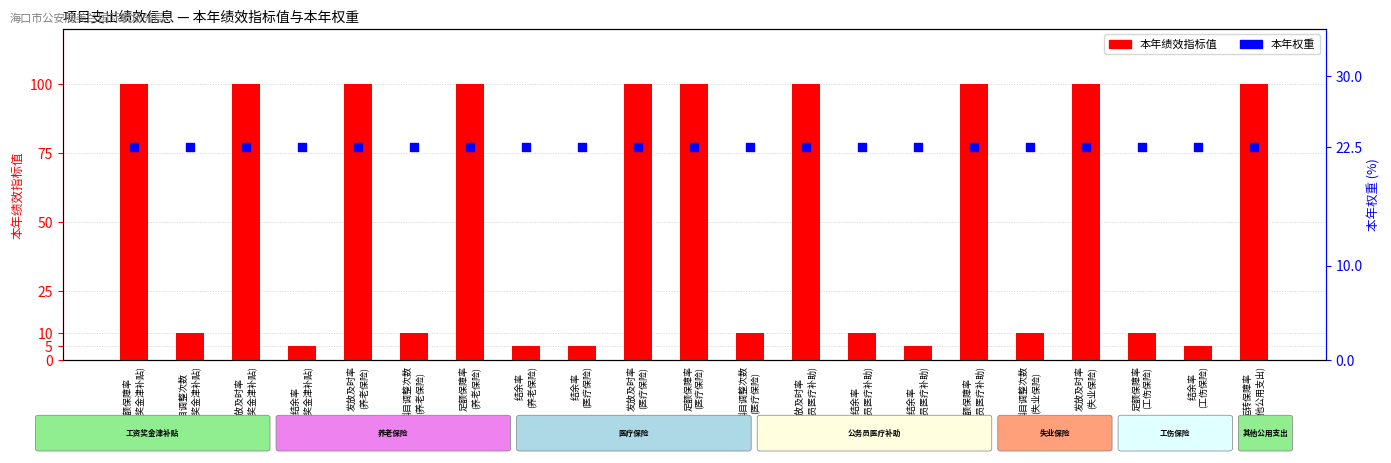

Which series has the largest total across all categories?

本年绩效指标值